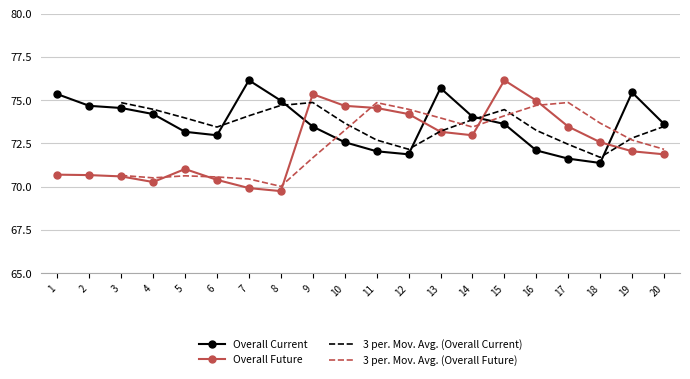

At which label does Overall Current reach its peak?

7